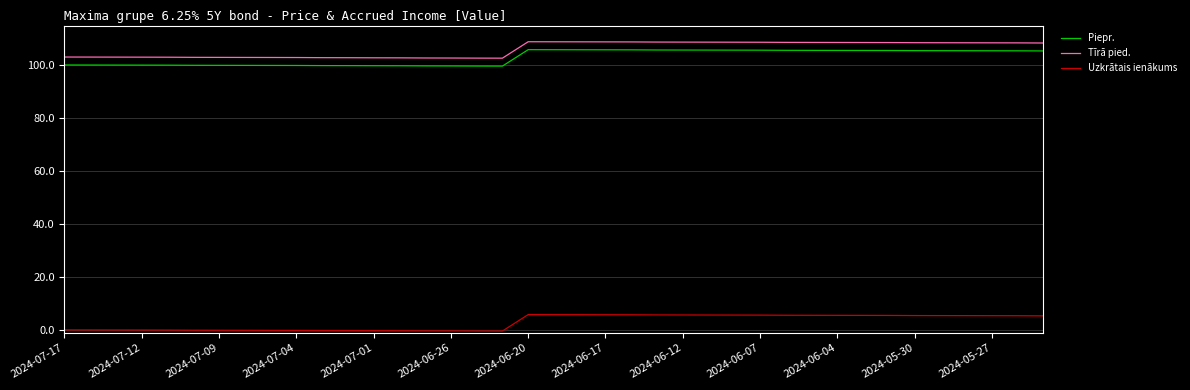

List the series in order of their peak value, lowest first.

Uzkrātais ienākums, Piepr., Tīrā pied.